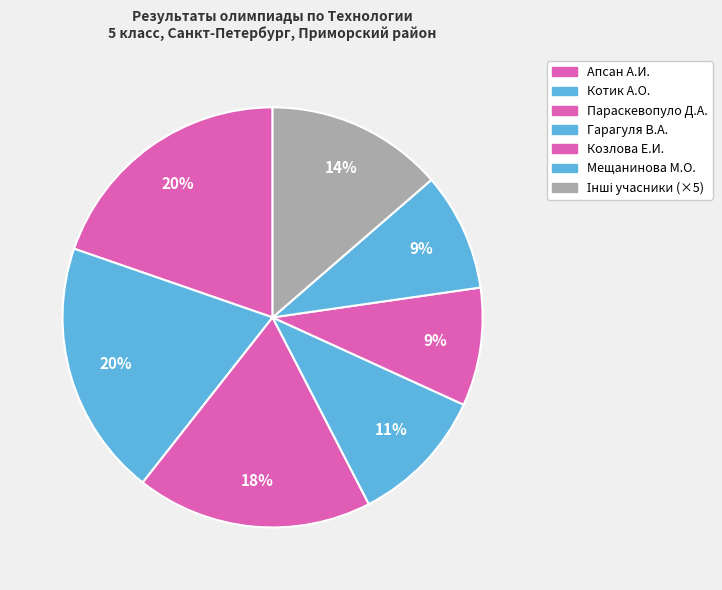

How many segments does this pie chart have?

7